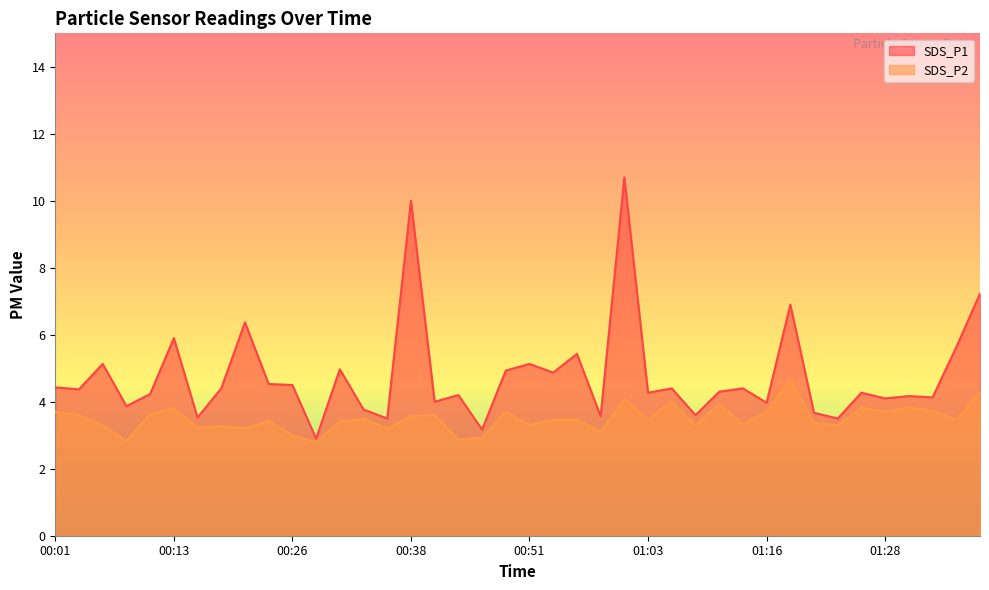

Rank the series by their average value, from lowest to highest.

SDS_P2, SDS_P1